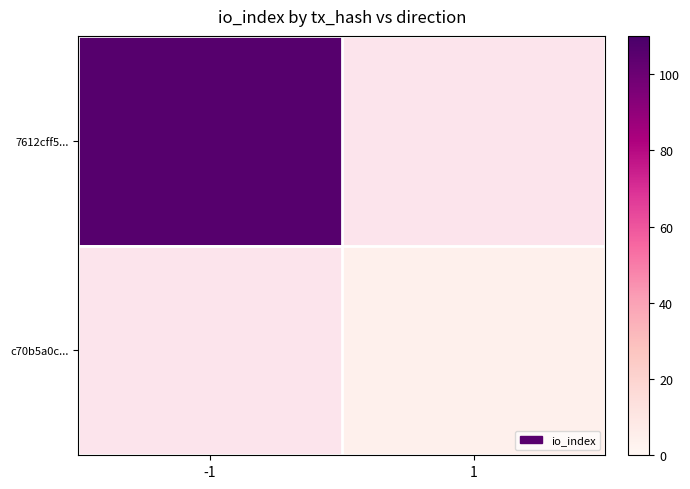

What is the smallest value displayed?

4.0